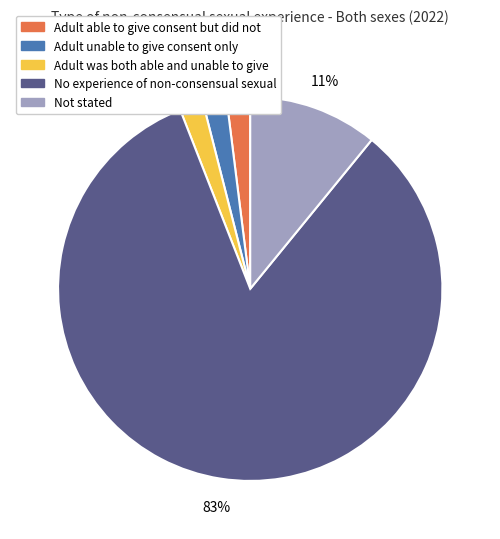

True or false: Not stated accounts for 11% of the total.

True